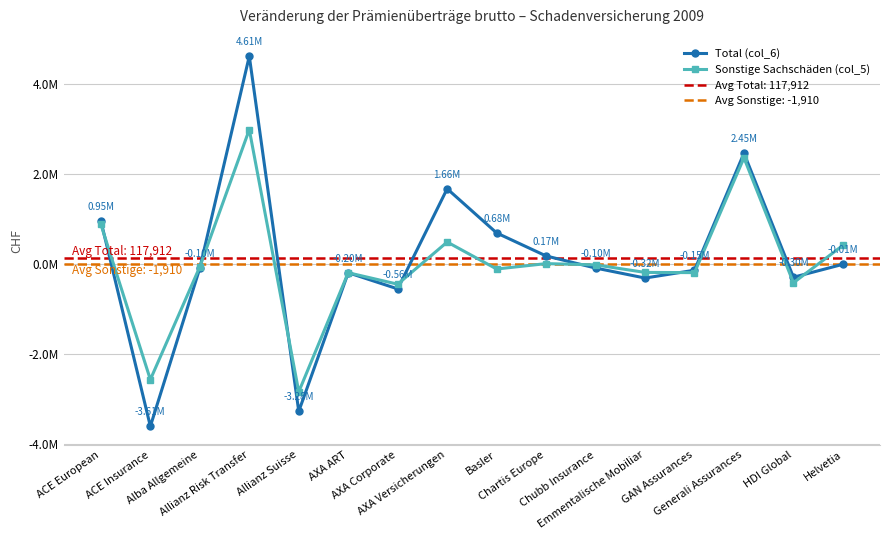

Which series changed the most between Chartis Europe and GAN Assurances?

Total (col_6)